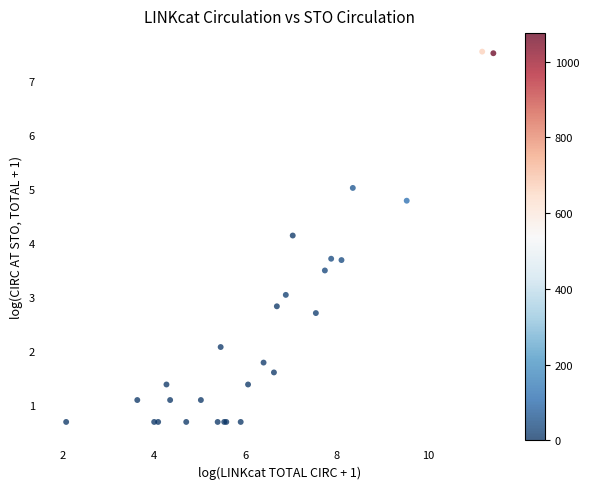

What Y value in the scatter plot is closest to 4?

4.1